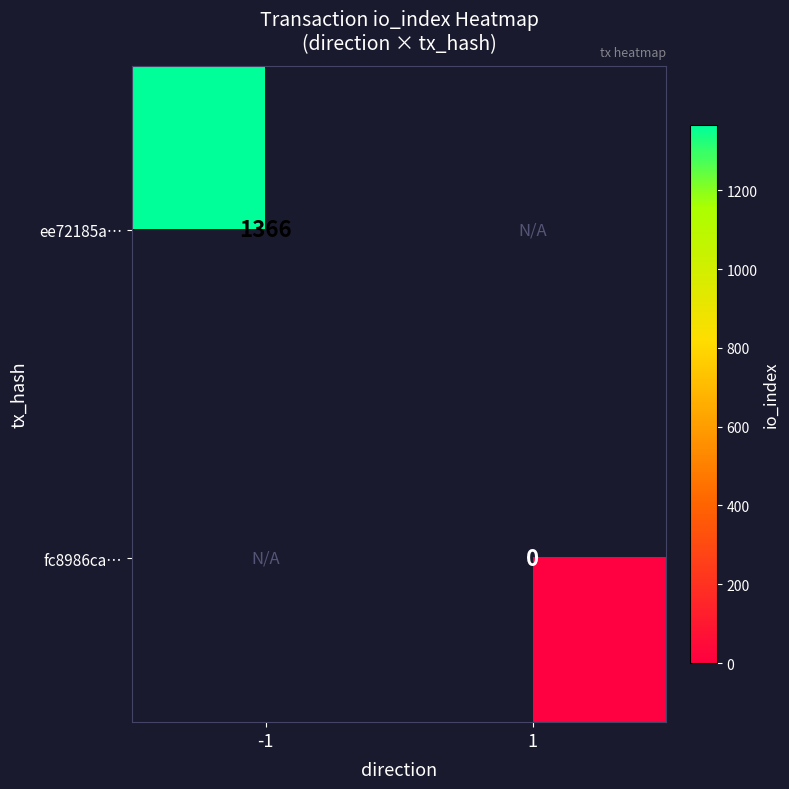

True or false: ee72185a… has a value of 1366 at -1.

True